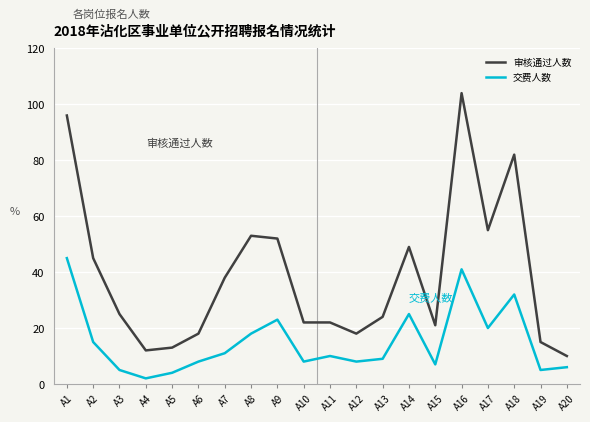

List the series in order of their overall mean, lowest first.

交费人数, 审核通过人数